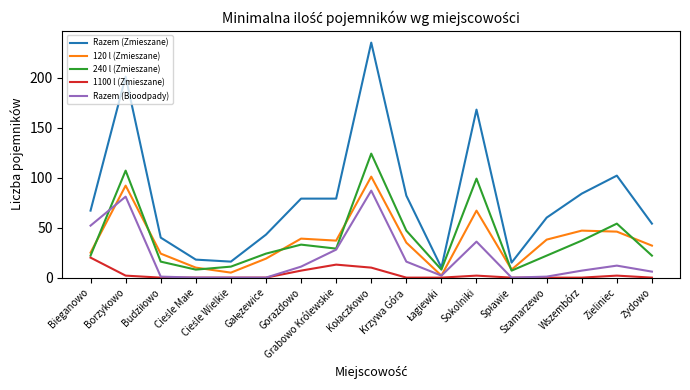

Is this an area chart (filled region under the line)?

No